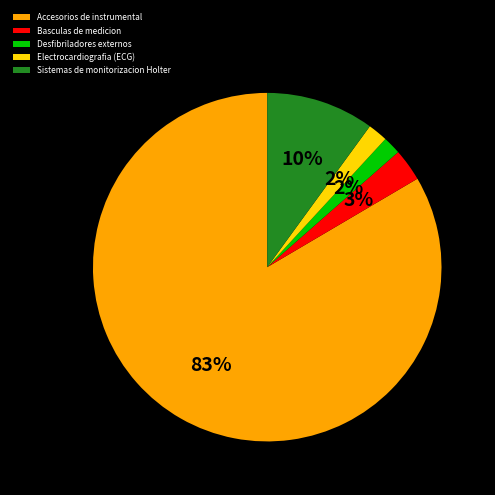

What percentage is the Sistemas de monitorizacion Holter slice, to the nearest percent?

10%